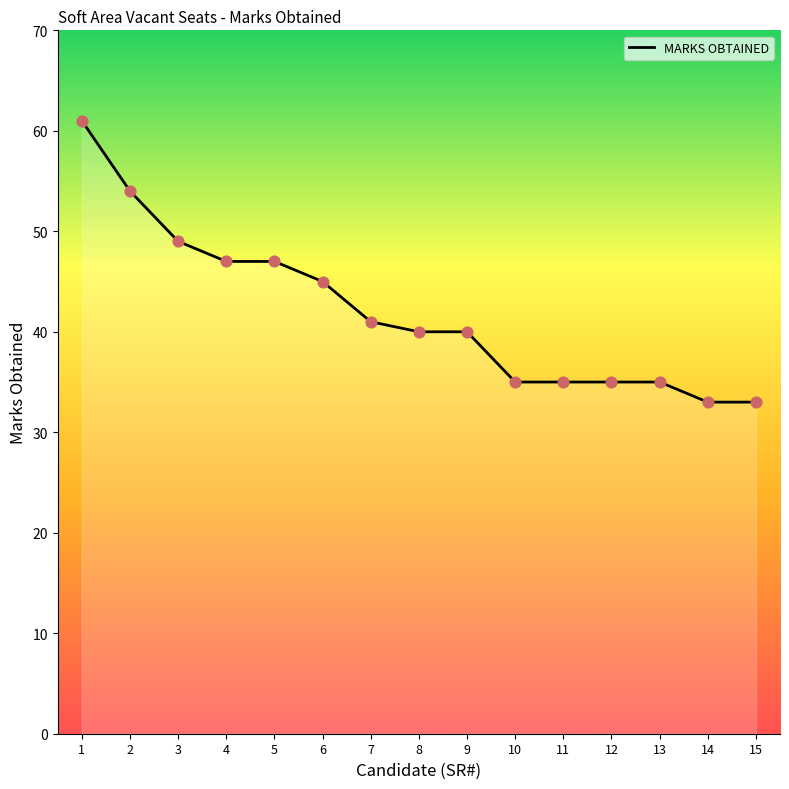

What is the ratio of the value at 15 to the value at 12?

0.9